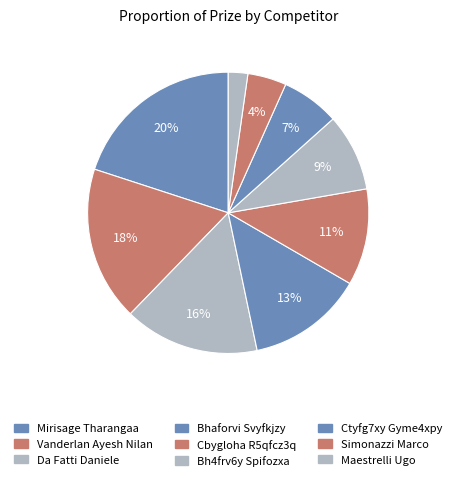

To the nearest percent, what is the difference between the largest and smallest slice percentages?

18%